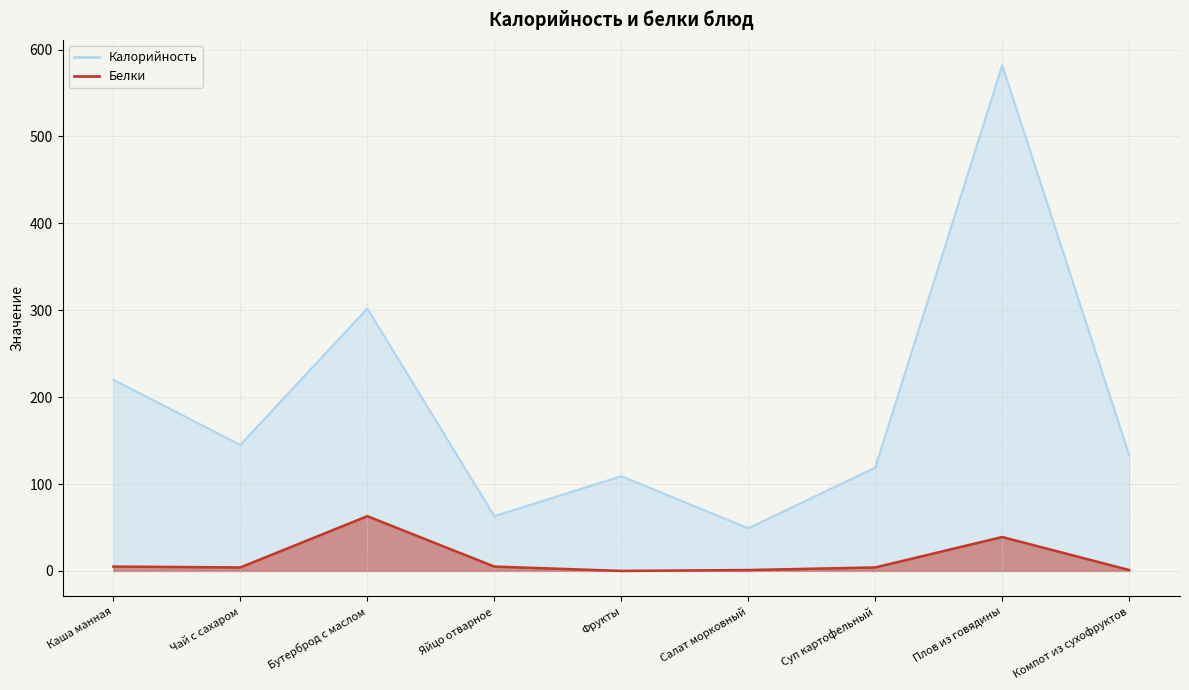

What is the total value across all series at Компот из сухофруктов?

134